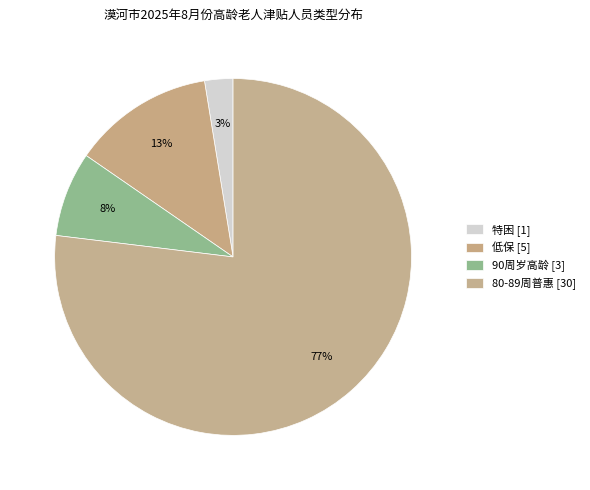

How many segments does this pie chart have?

4